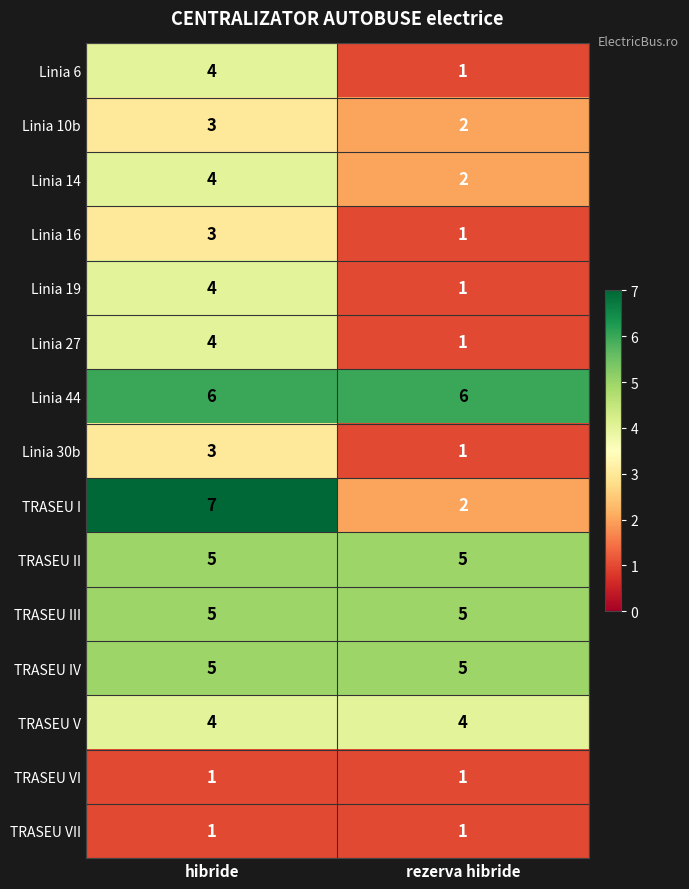

List the labels in order of Linia 19 value, largest first.

hibride, rezerva hibride